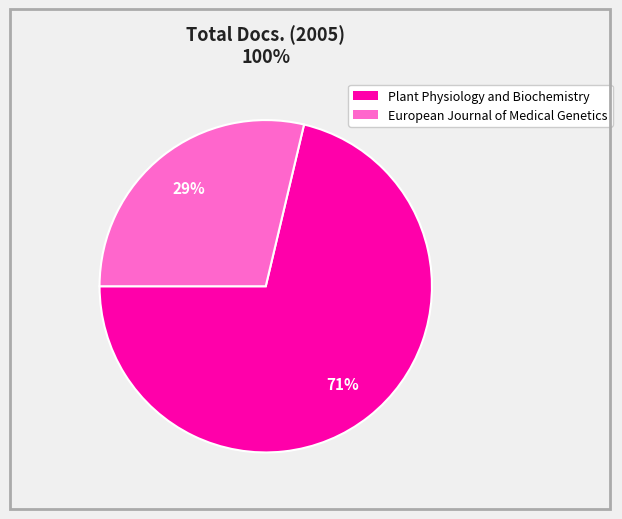

Is the sum of European Journal of Medical Genetics and Plant Physiology and Biochemistry greater than half?

Yes